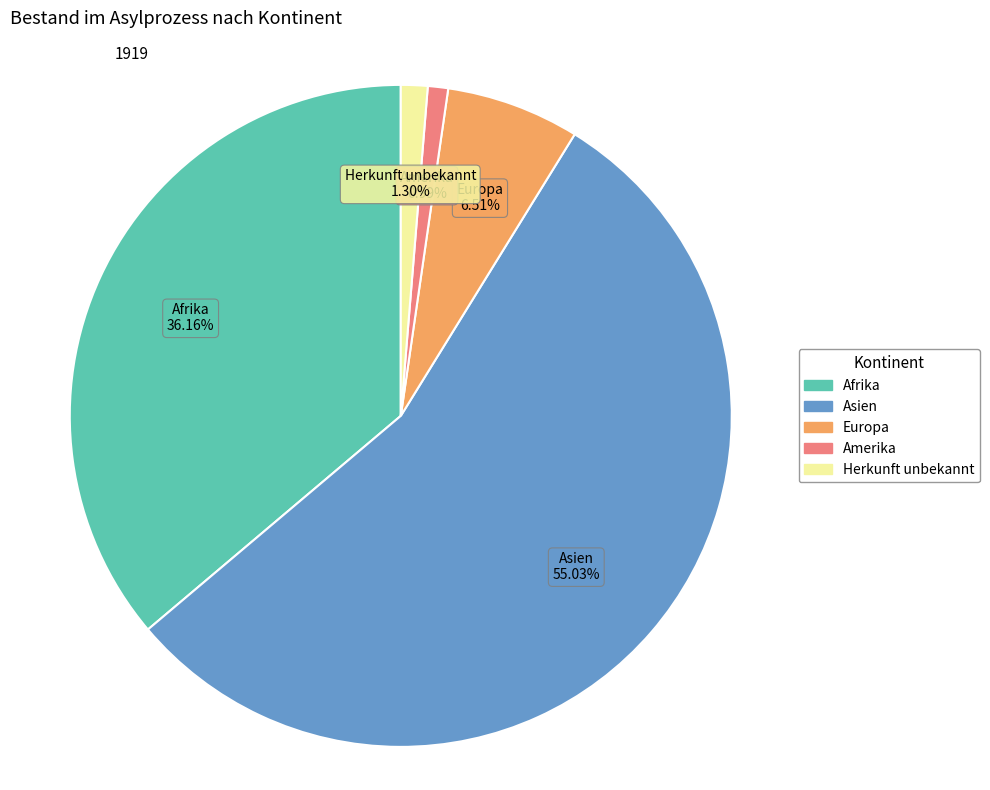

Is the sum of Amerika and Asien greater than half?

Yes